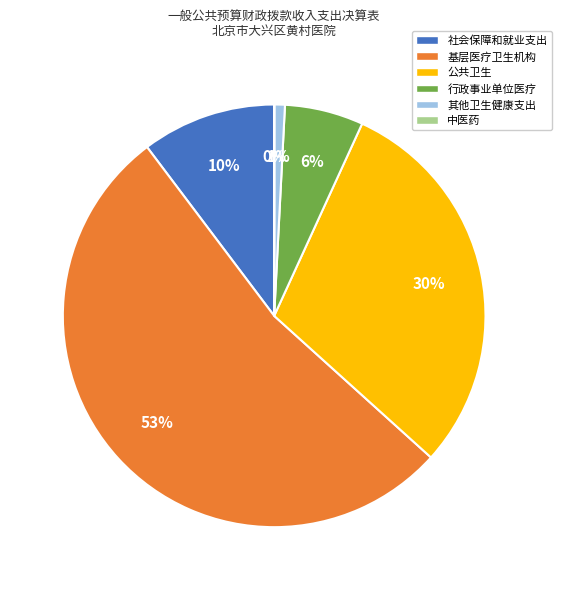

To the nearest percent, what is the combined percentage of 社会保障和就业支出 and 公共卫生?

40%